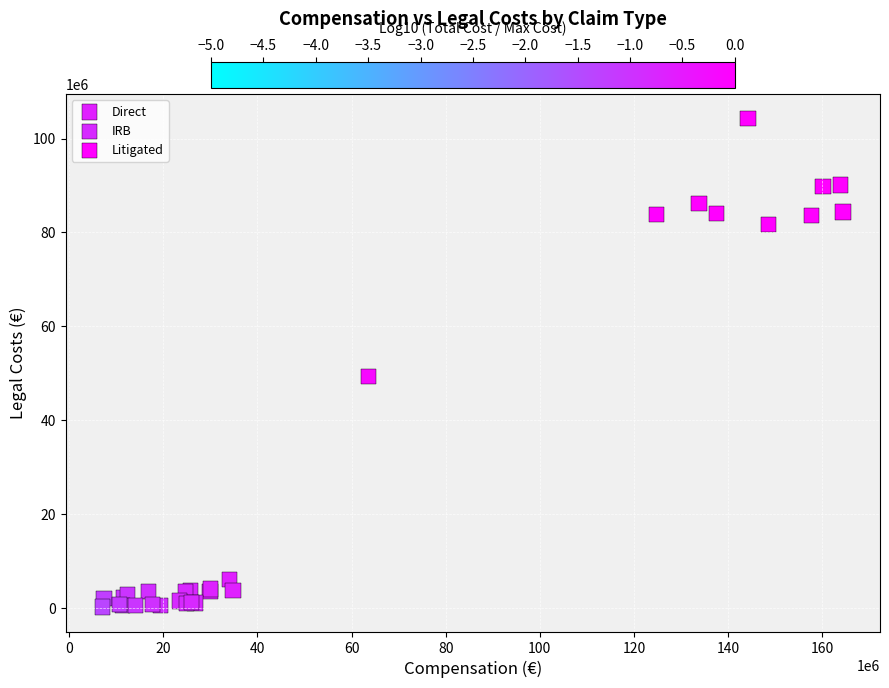

Which series has the largest Y range (max minus min)?

Litigated